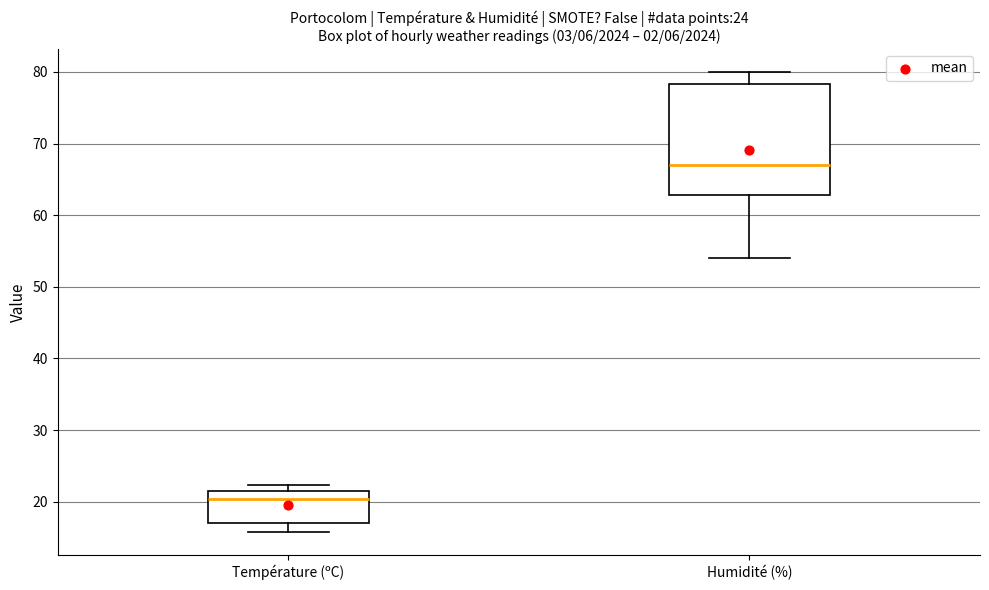

Which box has the lowest median line?

Température (ºC)